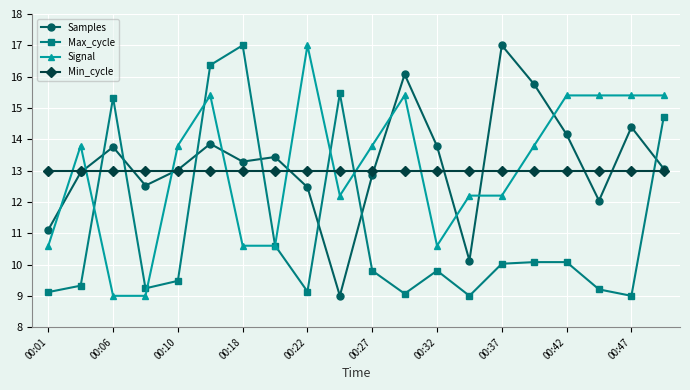

What is the minimum value shown in the chart?

9.0